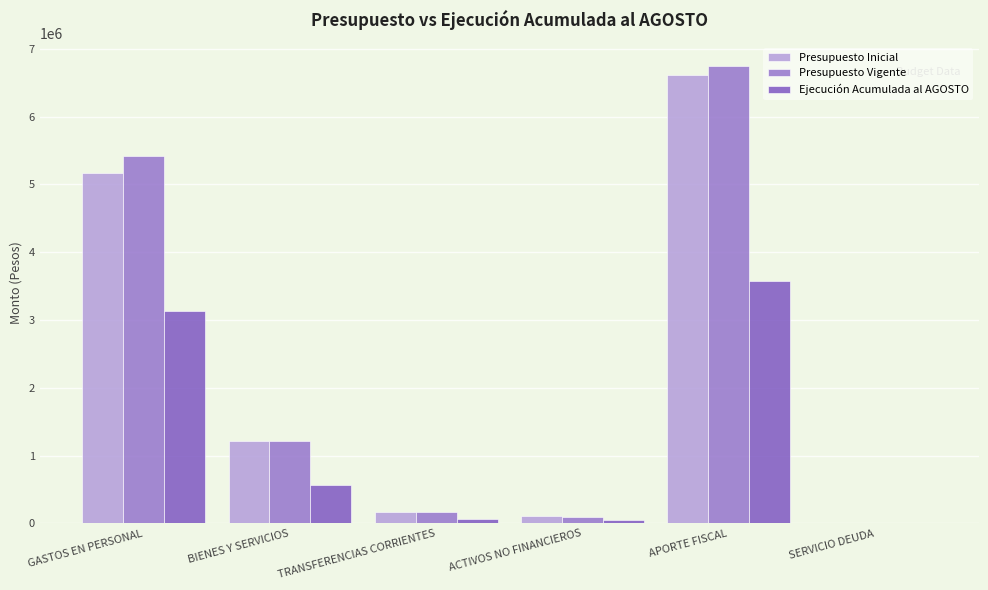

What is the difference between the maximum and minimum values in the Presupuesto Vigente series?

6751519